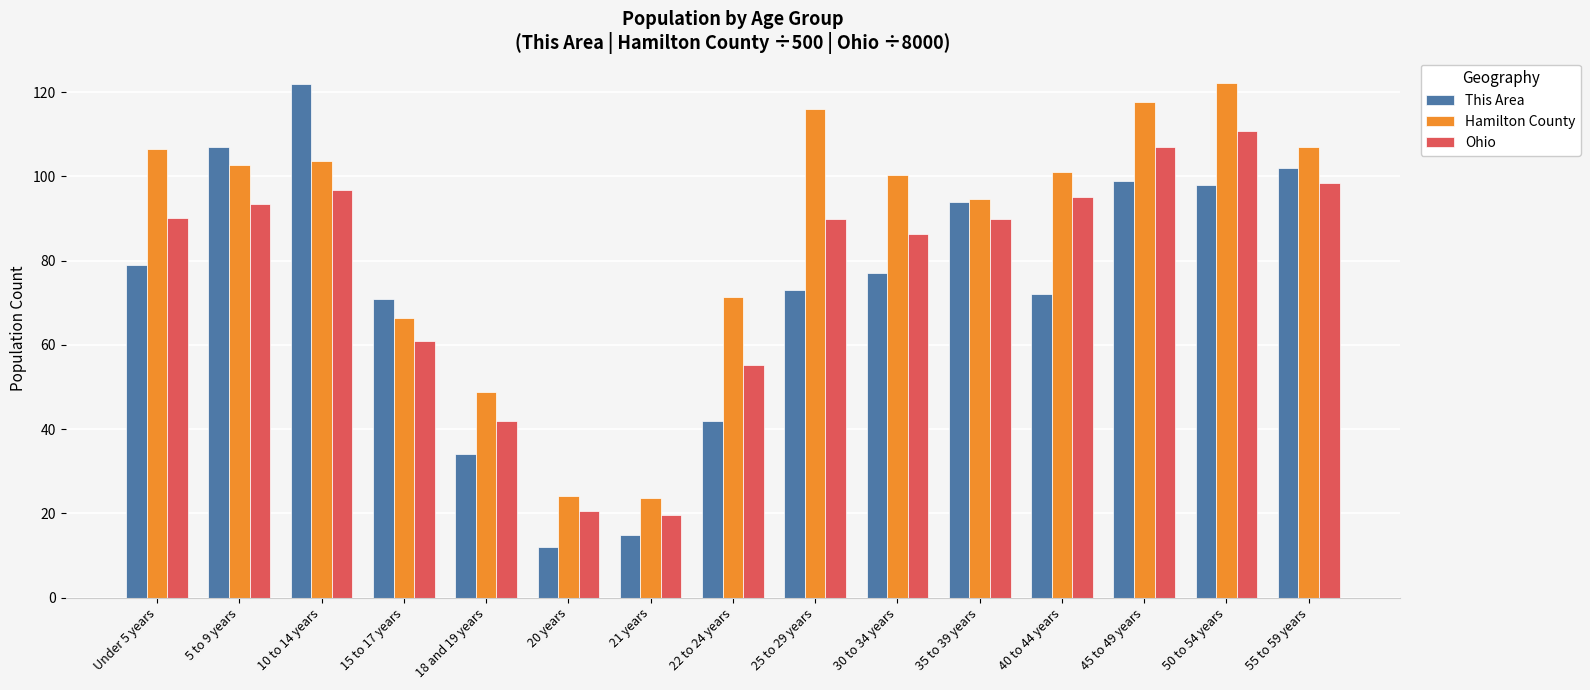

What is the spread (max minus min) of values at 30 to 34 years?

23.2